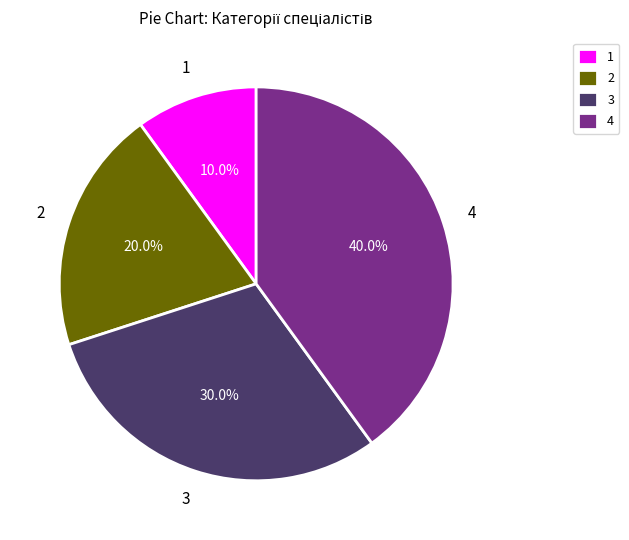

Rank the categories by value from highest to lowest.

4, 3, 2, 1